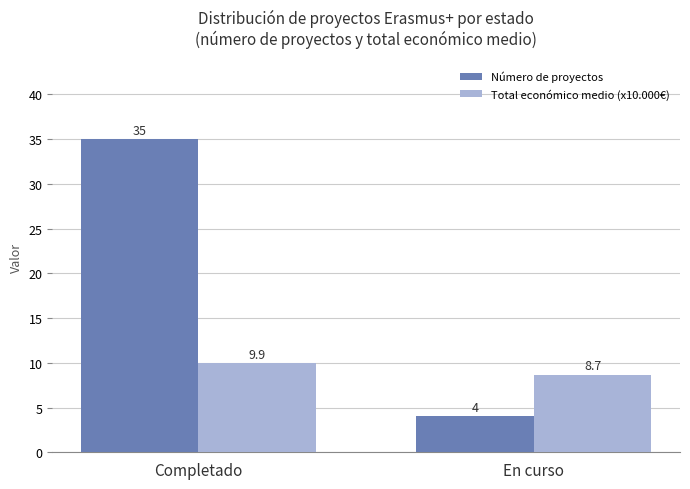

The value of Total económico medio (x10.000€) at En curso is 2.4. True or false?

False